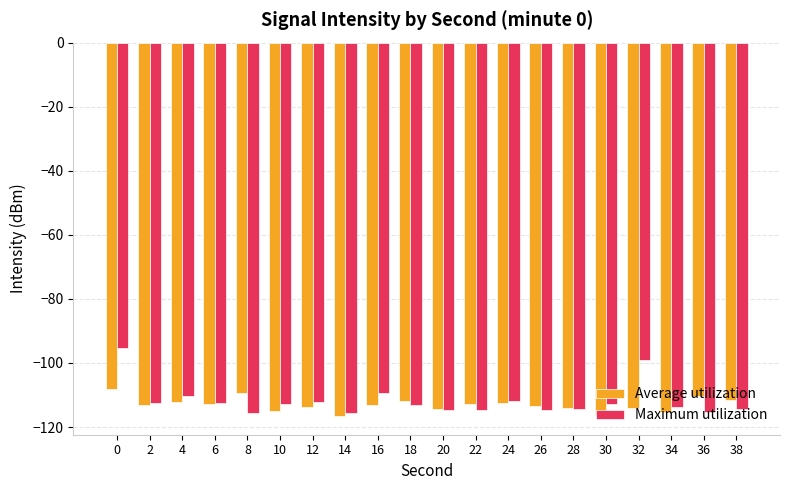

What is the total value across all series at 8?

-225.0